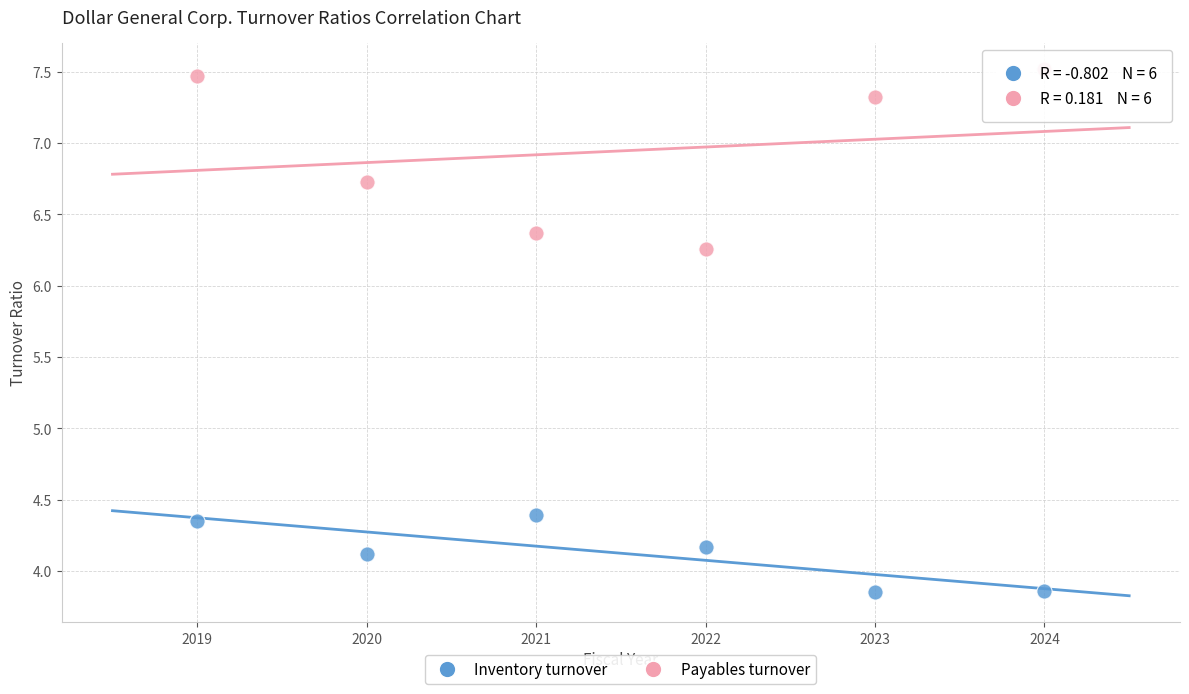

Which series has the widest spread of Y values?

Payables turnover